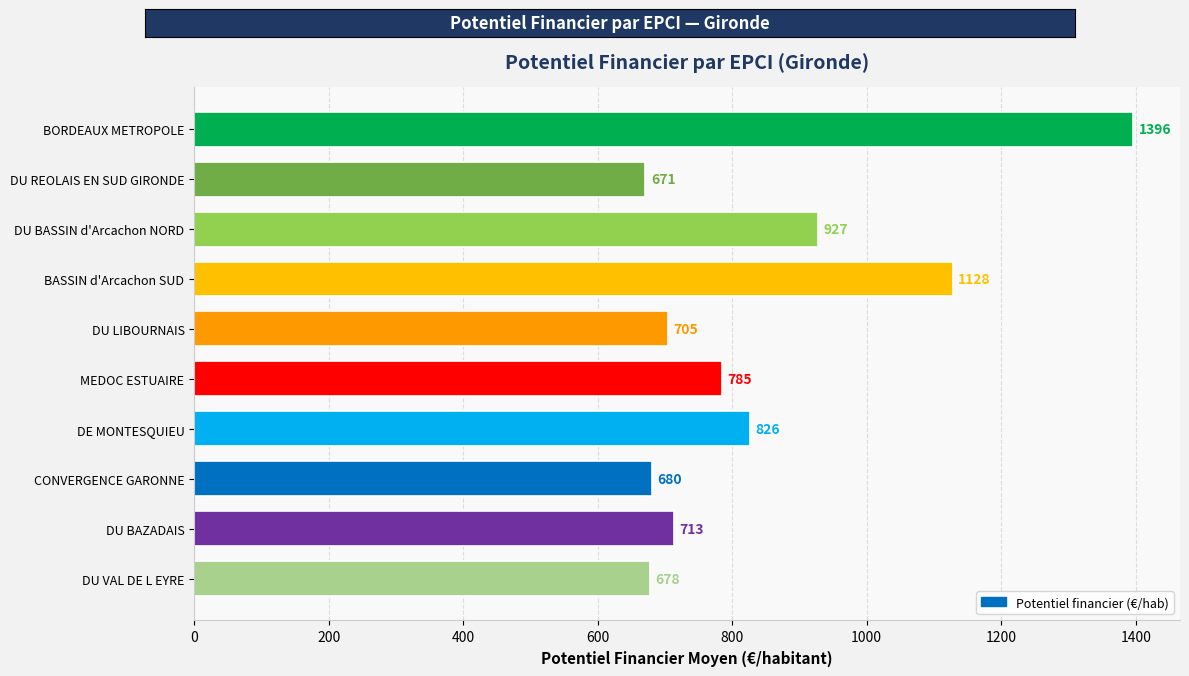

Between DE MONTESQUIEU and DU LIBOURNAIS, which is larger?

DE MONTESQUIEU